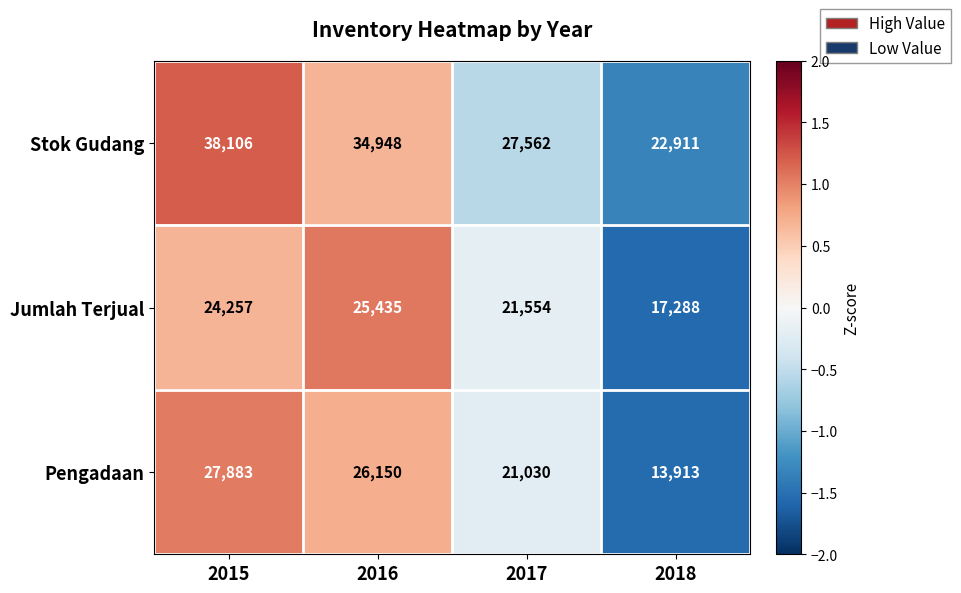

Is it true that Stok Gudang equals 22911 at 2018?

True